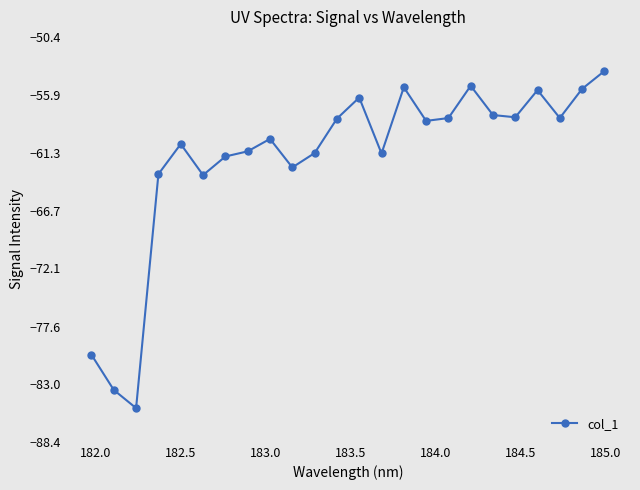

What is the difference between the maximum and second lowest values?

29.9